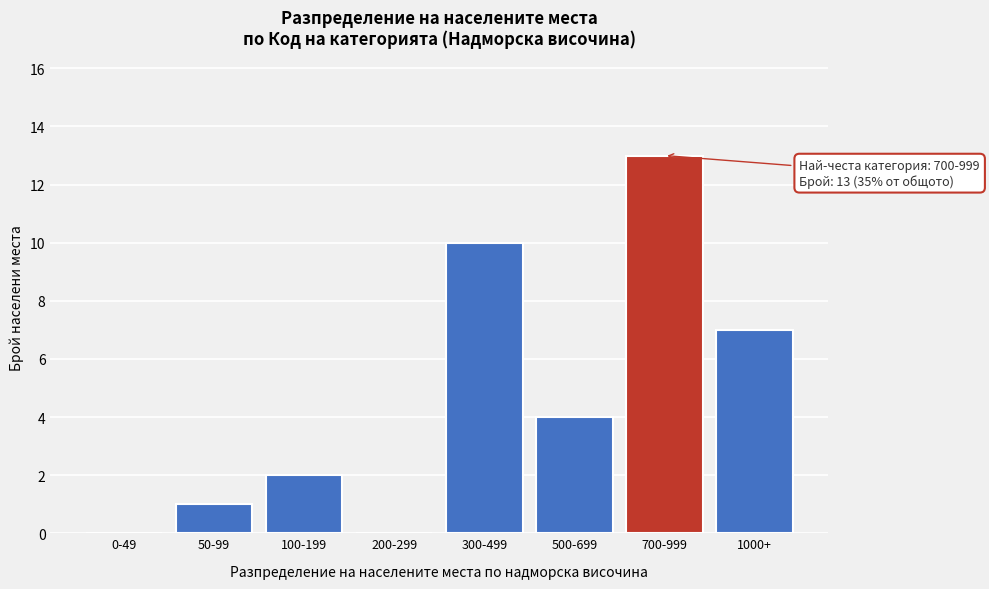

Reading left to right, what are all the values shown in this chart?

0-49=0	50-99=1	100-199=2	200-299=0	300-499=10	500-699=4	700-999=13	1000+=7